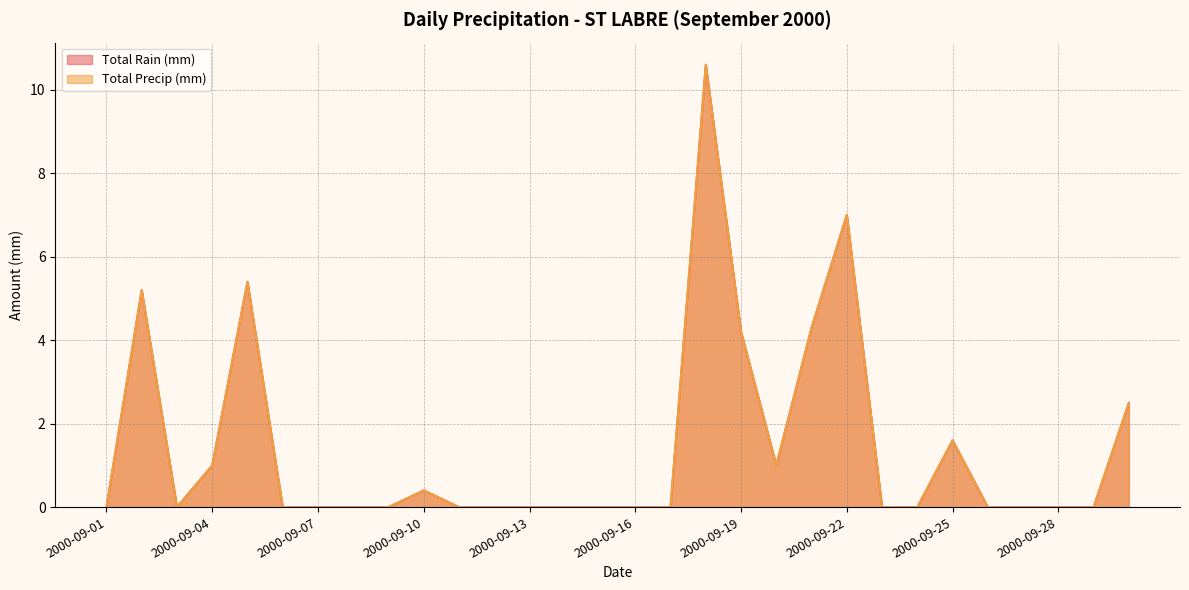

What are all the series names shown in the legend?

Total Rain (mm), Total Precip (mm)